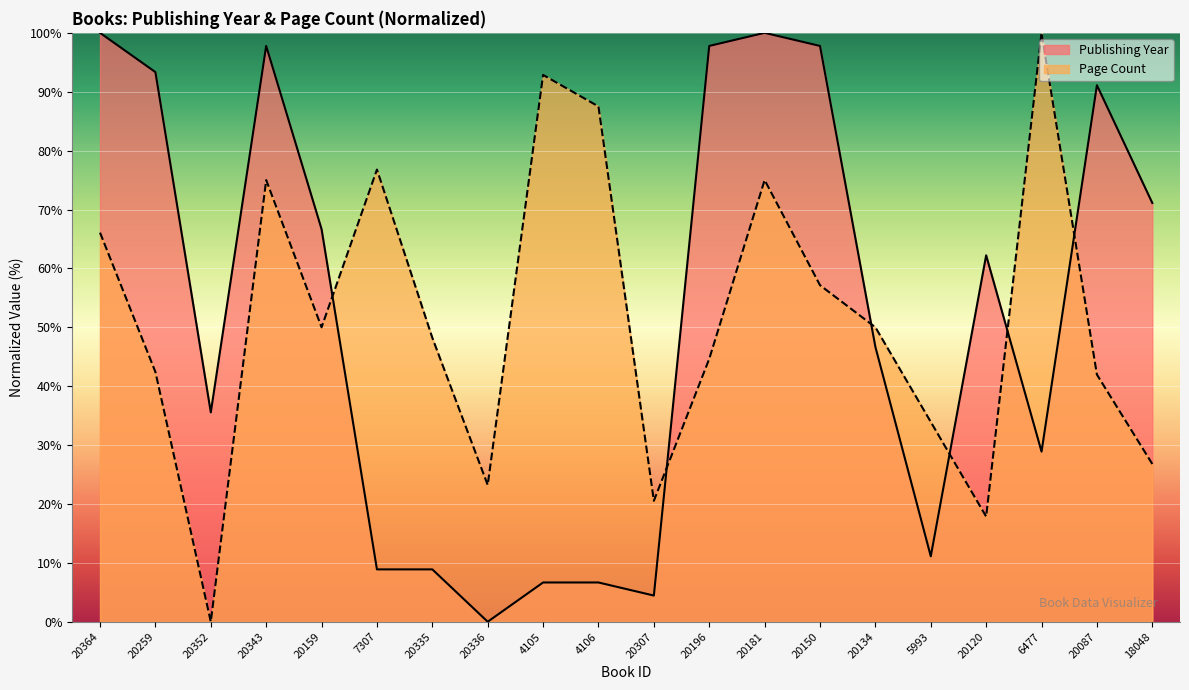

What is the difference between the highest and lowest values at 20150?

40.6